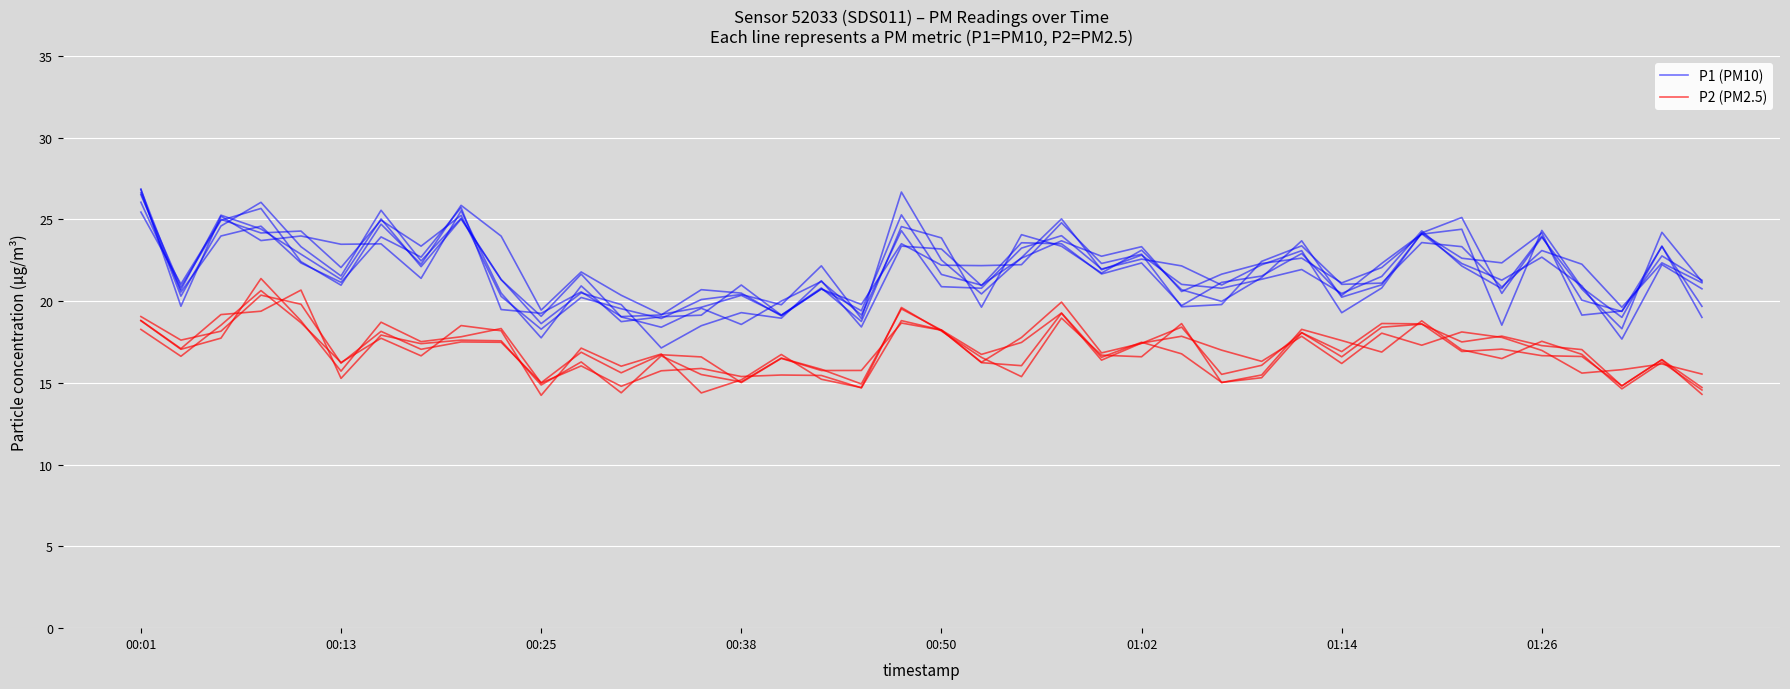

The value of P1 (PM10) at 16 is 9.6. True or false?

False